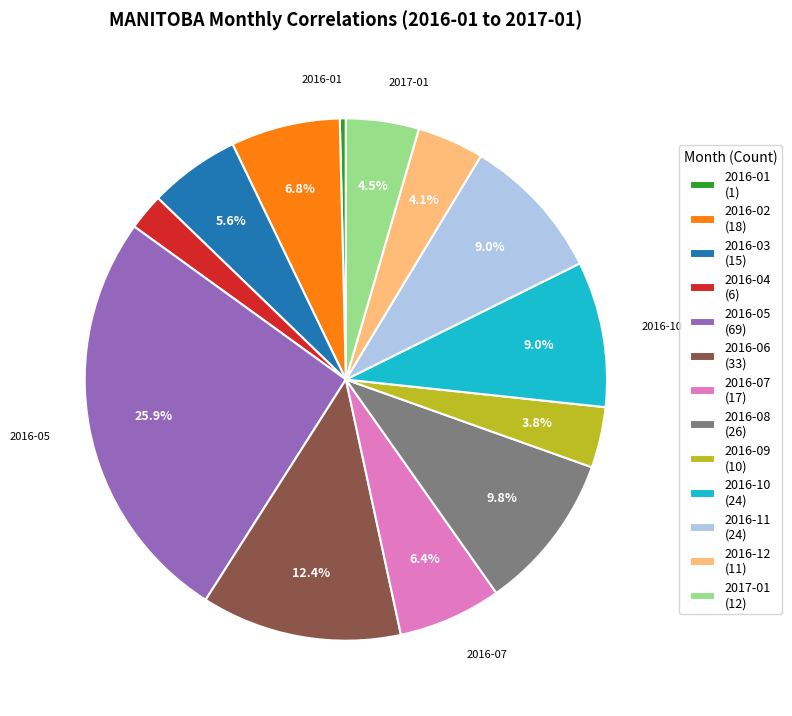

Which slice is the smallest?

2016-01